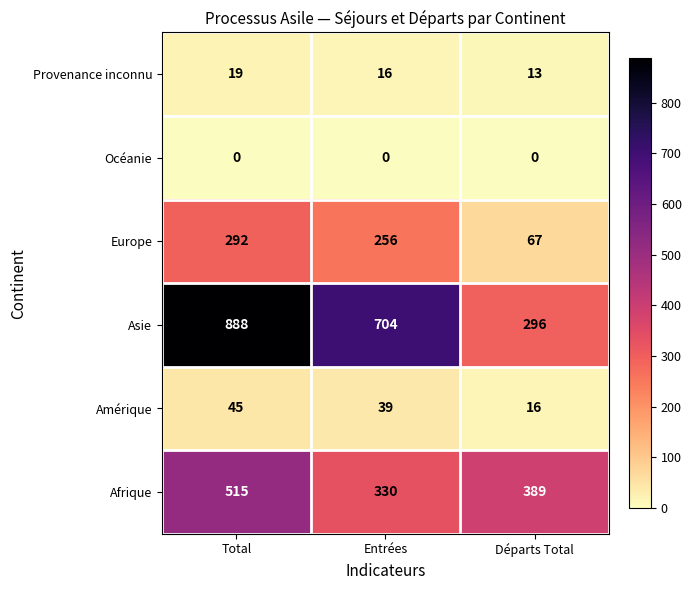

True or false: Océanie has a value of 0 at Entrées.

True